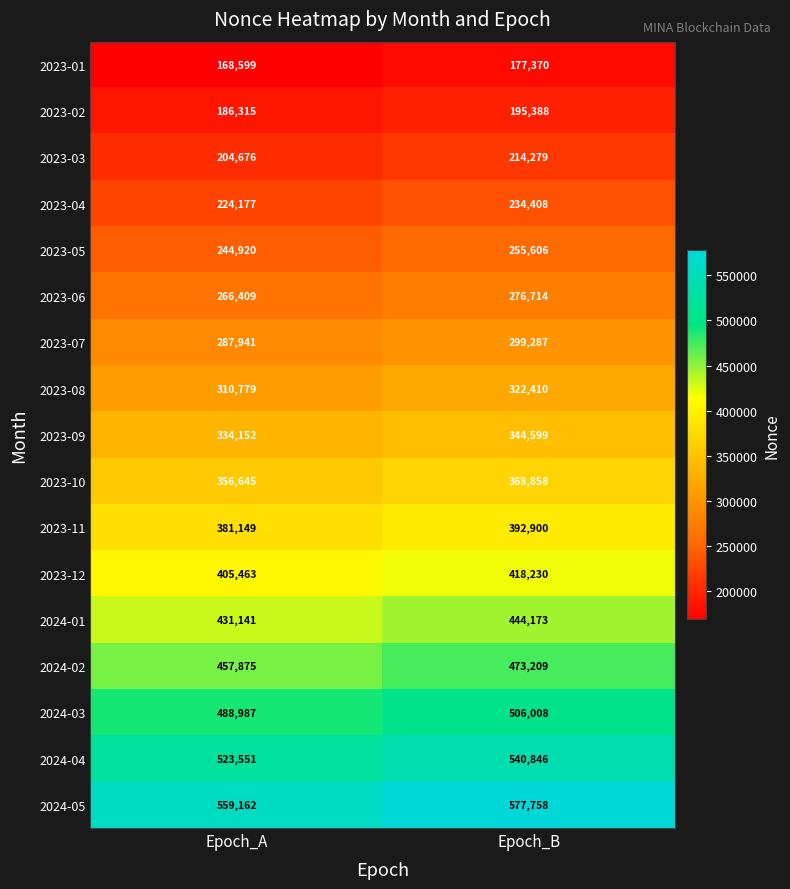

What is the spread (max minus min) of values at Epoch_A?

390563